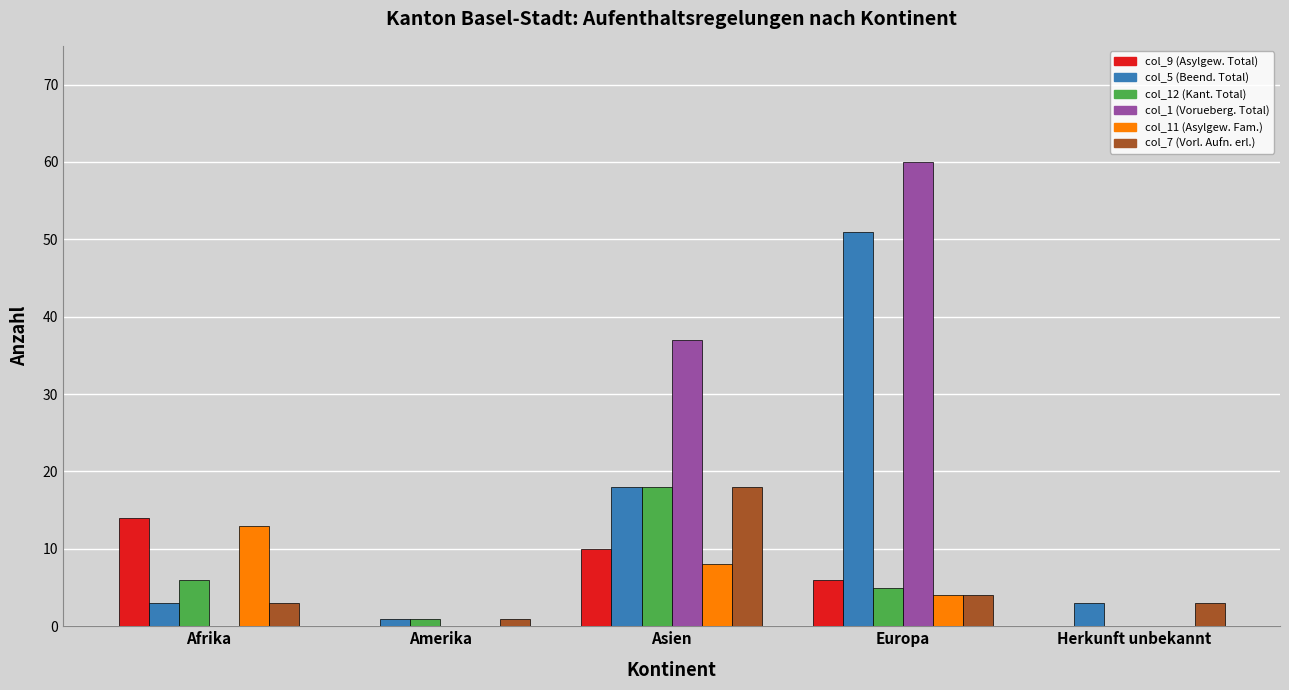

At which category is the sum across all series the highest?

Europa